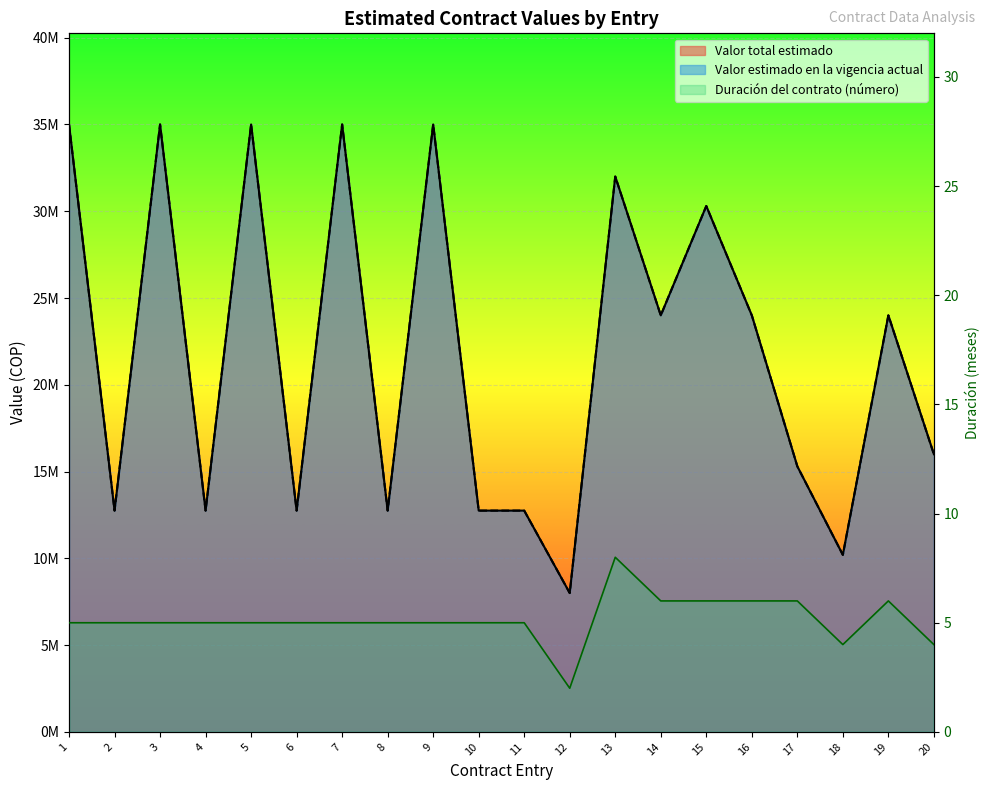

True or false: Valor total estimado and Valor estimado en la vigencia actual intersect in this chart.

False